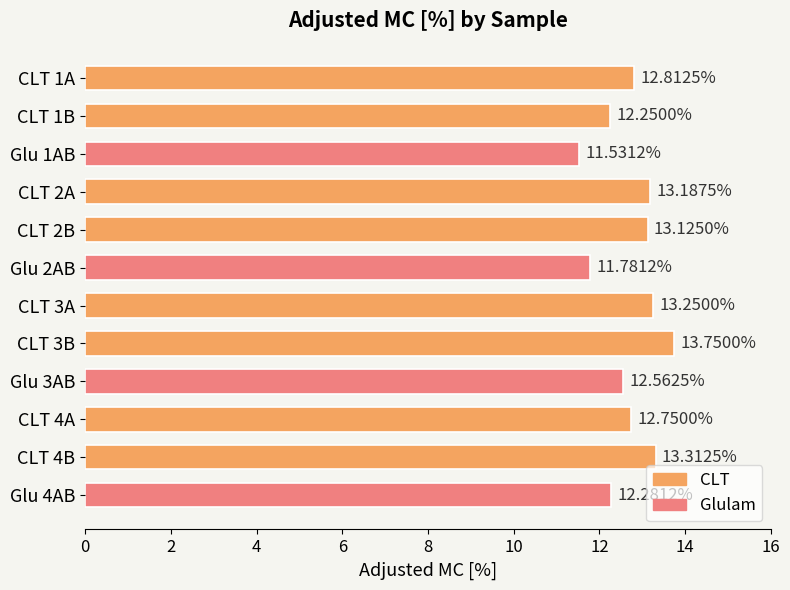

How many series are shown in this chart?

1